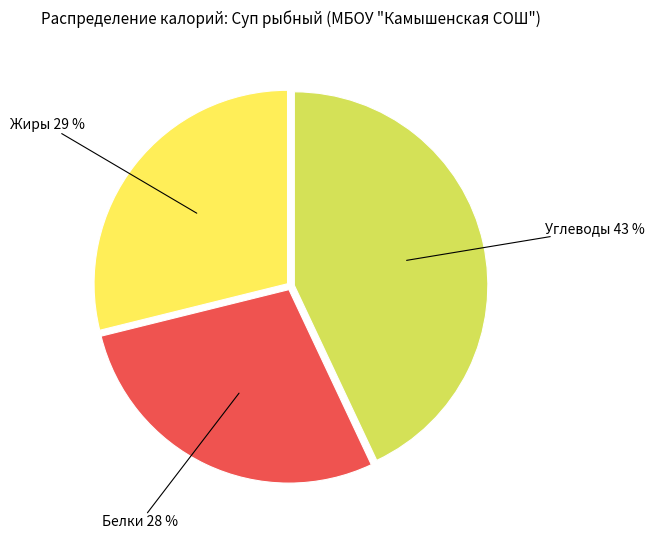

Does any single category account for the majority?

No